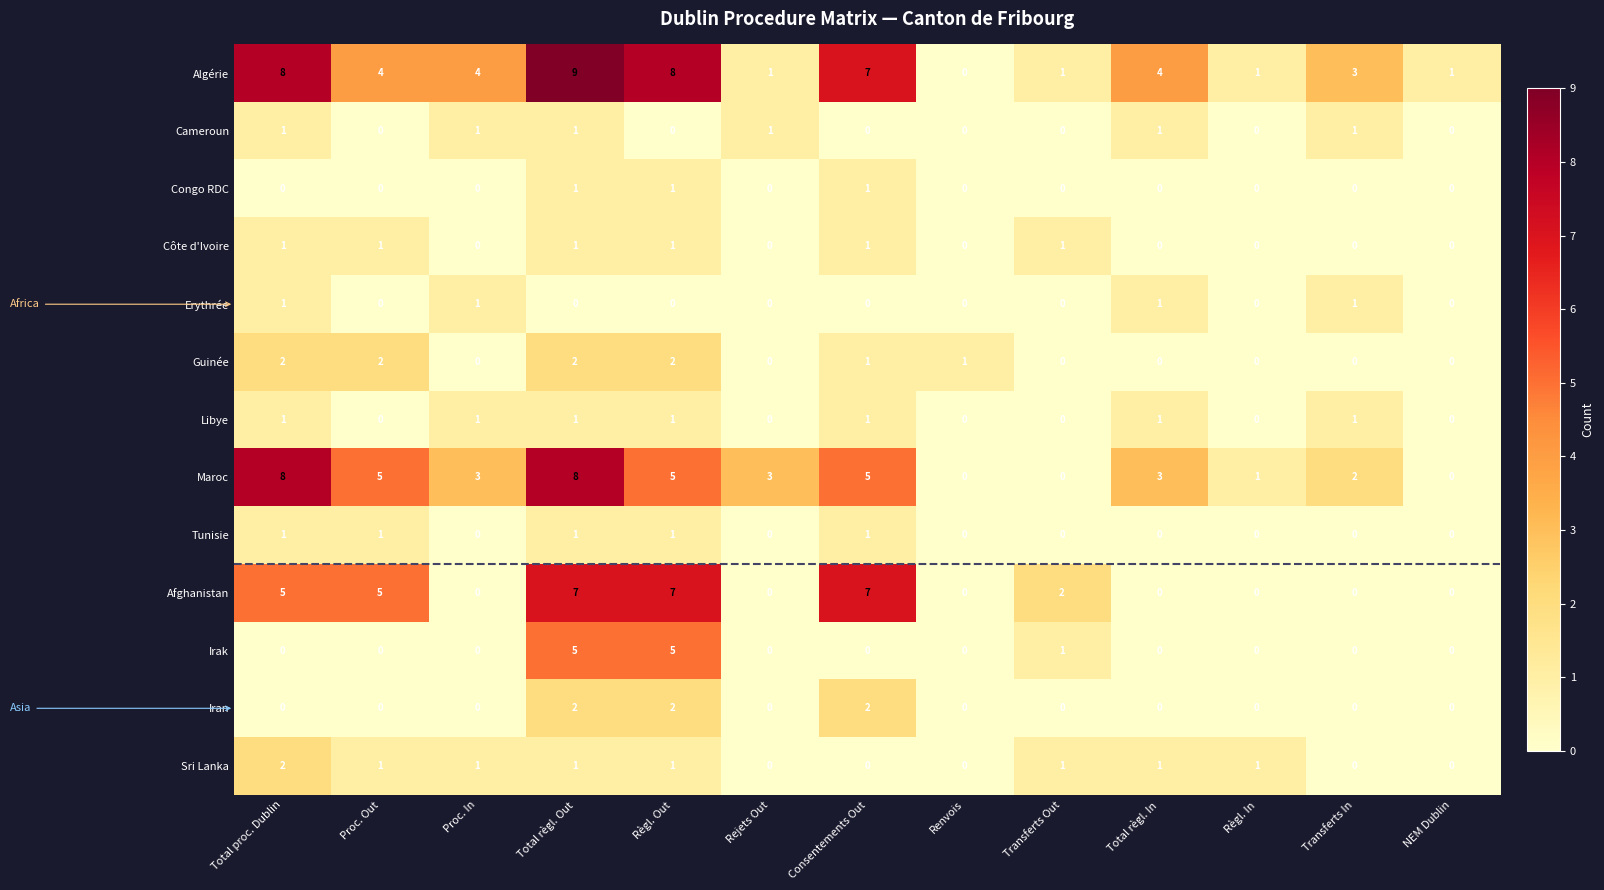

What is the sum of all Irak values?

11